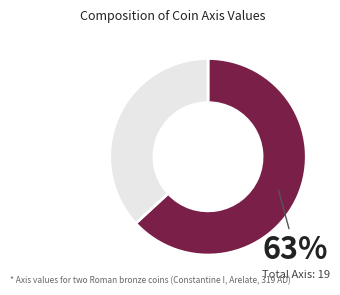

To the nearest percent, what is the difference between the largest and smallest slice percentages?

26%